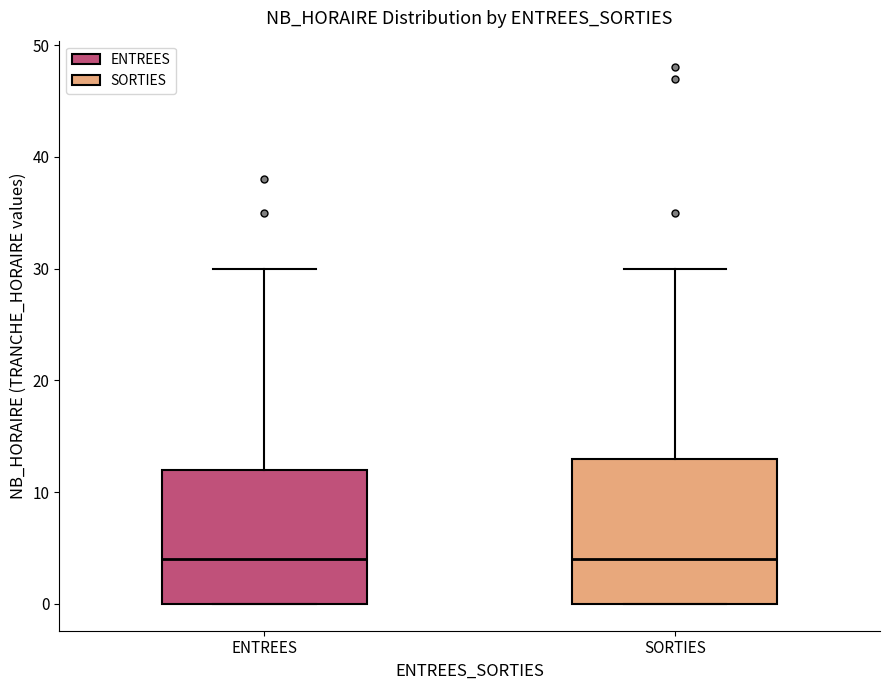

Comparing the boxes themselves (not the whiskers), which one is the tallest?

SORTIES